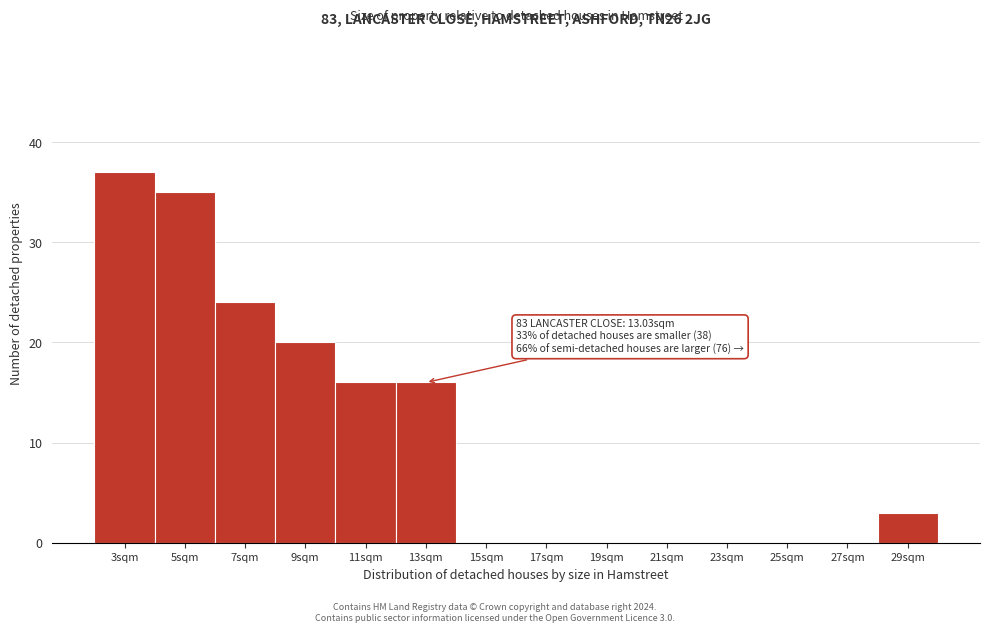

Reading right to left, transcribe all the data shown in this chart.

29sqm=3	27sqm=0	25sqm=0	23sqm=0	21sqm=0	19sqm=0	17sqm=0	15sqm=0	13sqm=16	11sqm=16	9sqm=20	7sqm=24	5sqm=35	3sqm=37